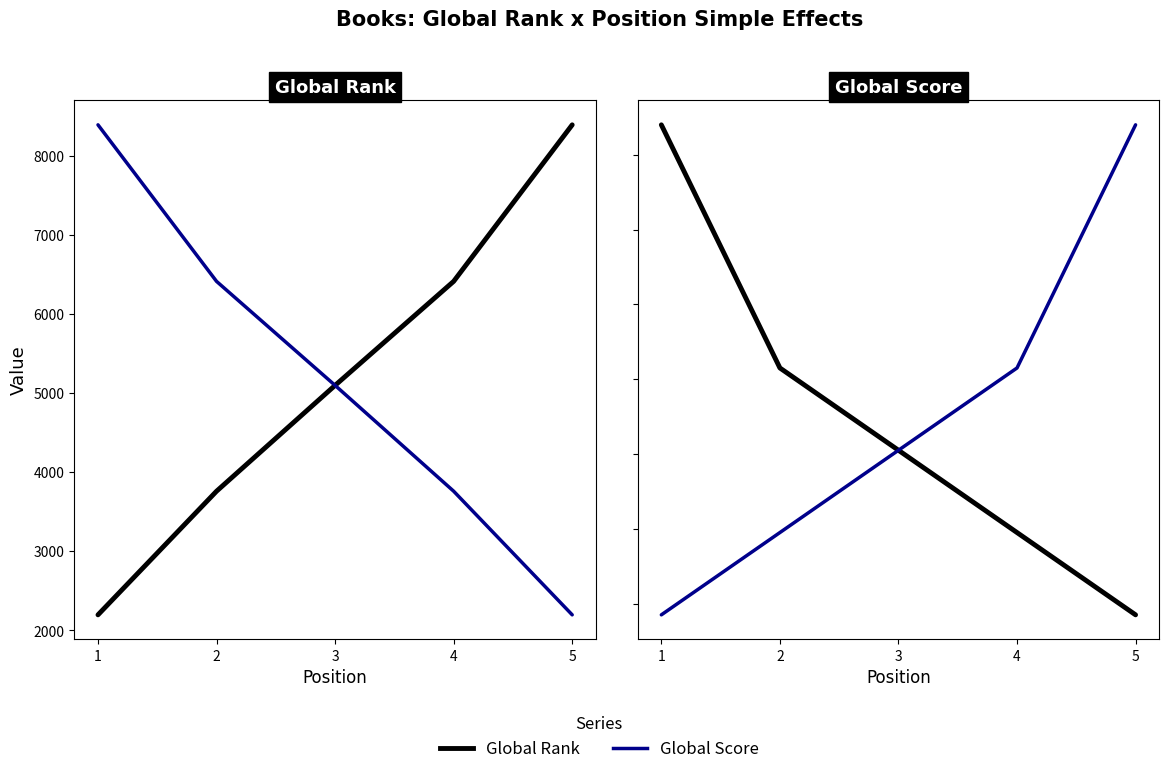

Which series has the largest total across all categories?

Global Rank